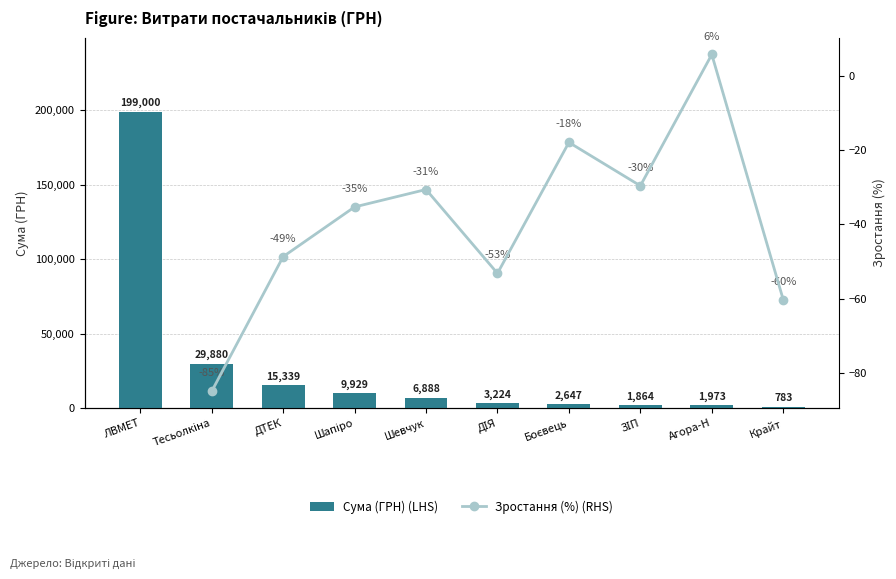

How many values in the Сума (ГРН) (LHS) series are below 6888?

5